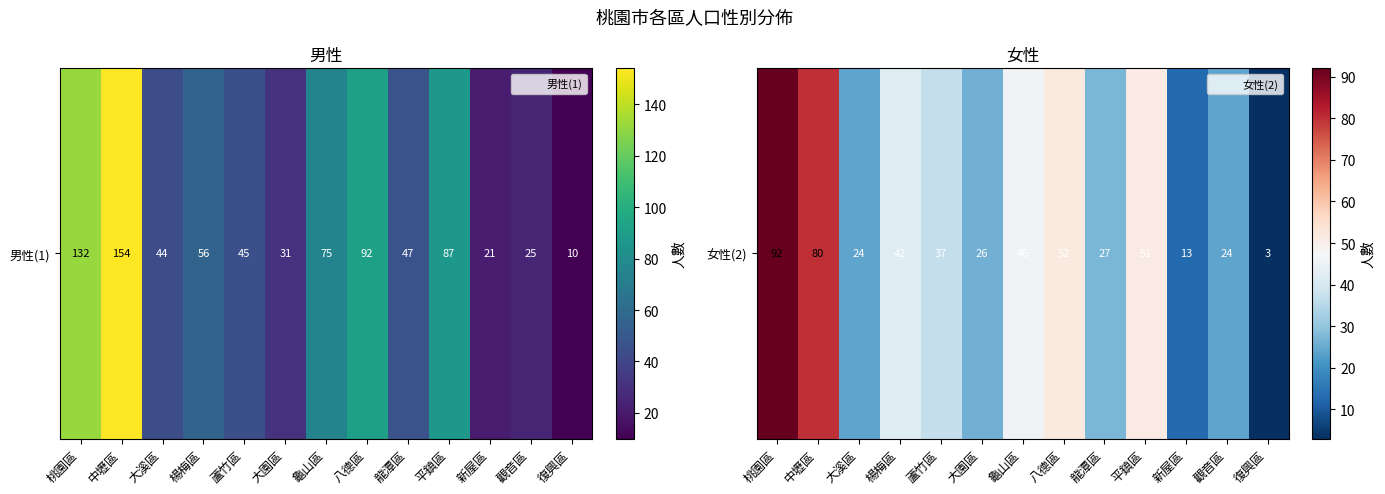

What is the smallest value displayed?

3